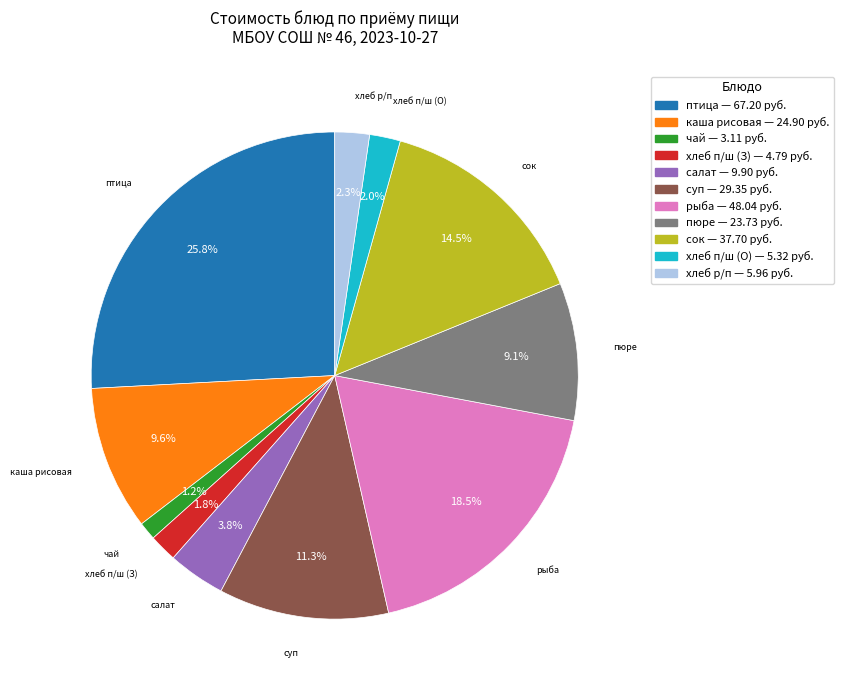

Does any single category account for the majority?

No